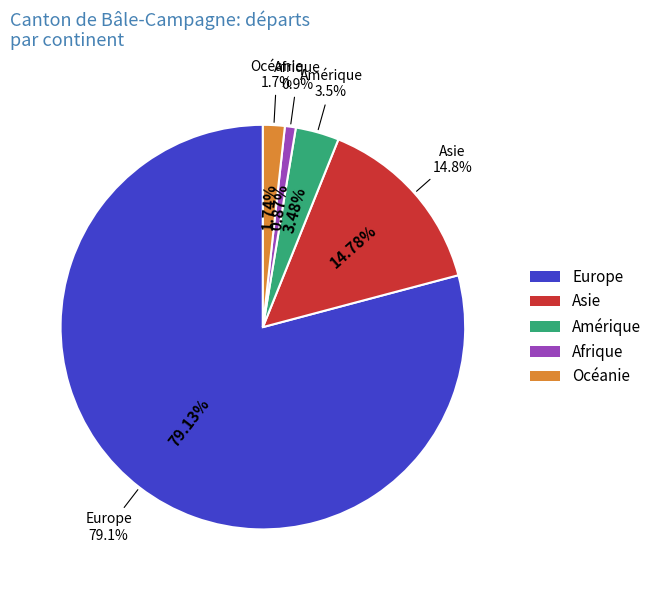

Do Océanie and Europe together represent more than half of the pie?

Yes